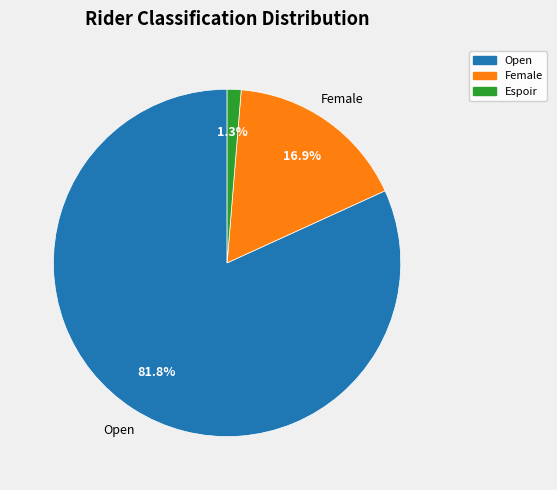

To the nearest percent, what is the difference between the Espoir and Female slice percentages?

16%